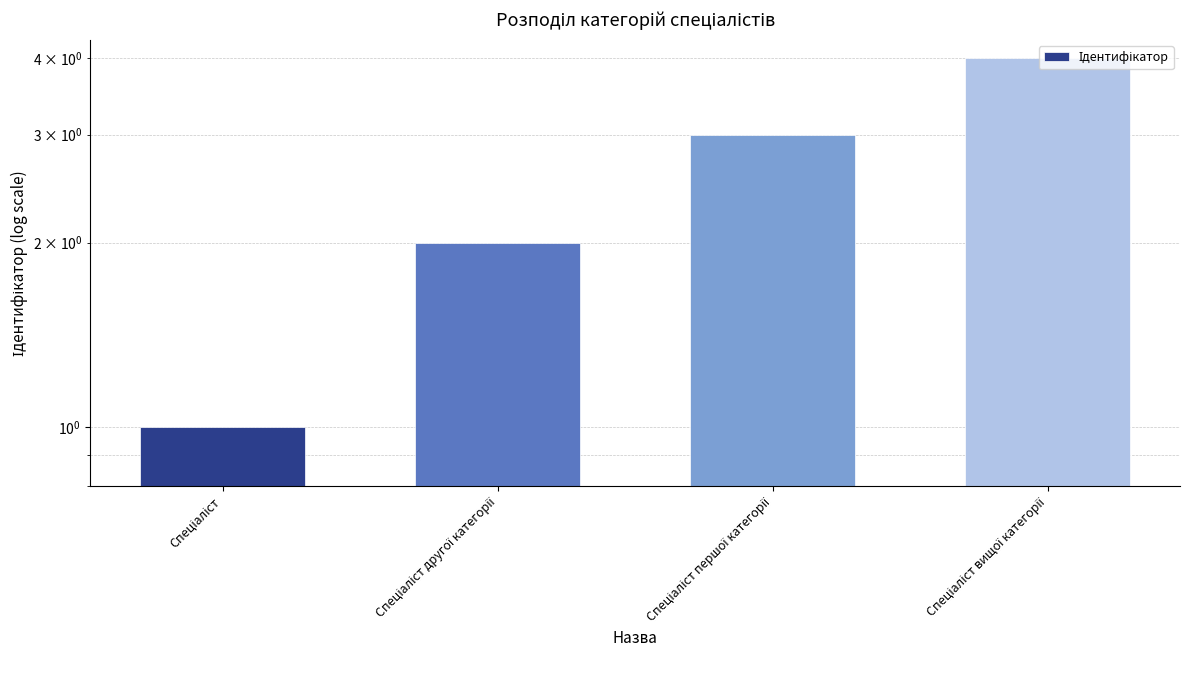

Where is the data nearest to the value 2?

Спеціаліст другої категорії